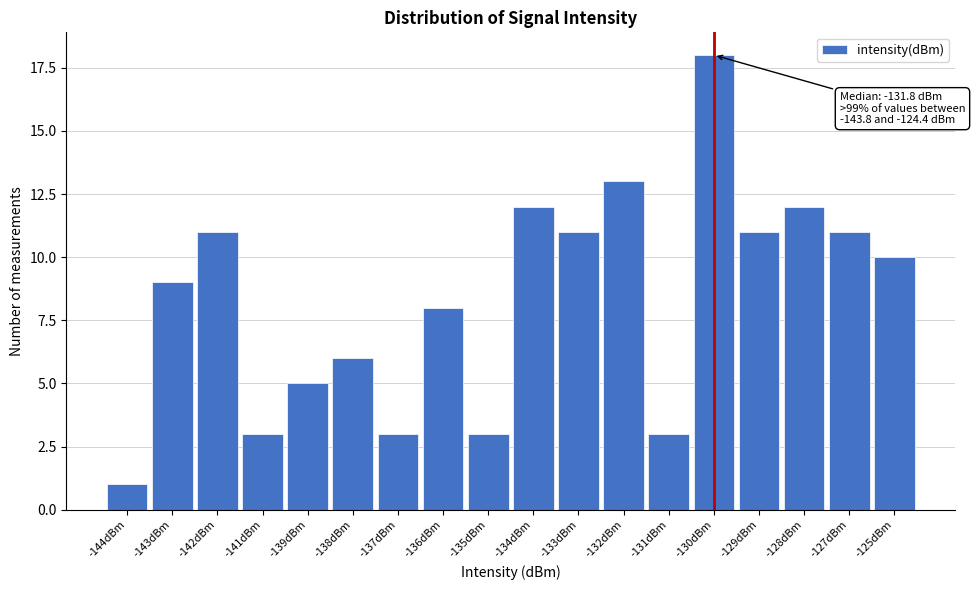

Reading left to right, list all the values displayed in this chart.

-144dBm=1	-143dBm=9	-142dBm=11	-141dBm=3	-139dBm=5	-138dBm=6	-137dBm=3	-136dBm=8	-135dBm=3	-134dBm=12	-133dBm=11	-132dBm=13	-131dBm=3	-130dBm=18	-129dBm=11	-128dBm=12	-127dBm=11	-125dBm=10